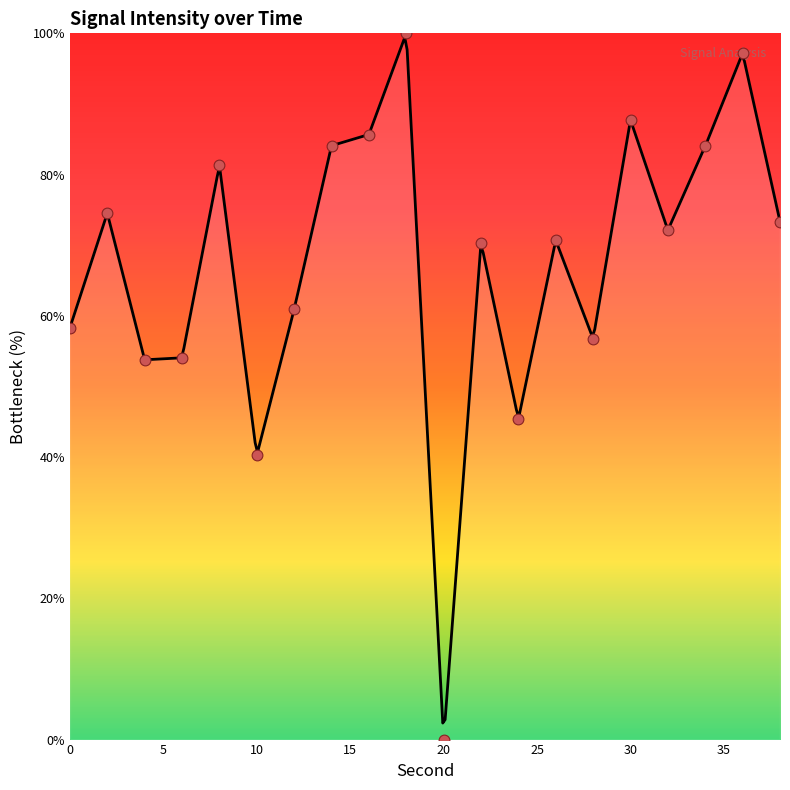

Which has a higher value, 38 or 32?

38